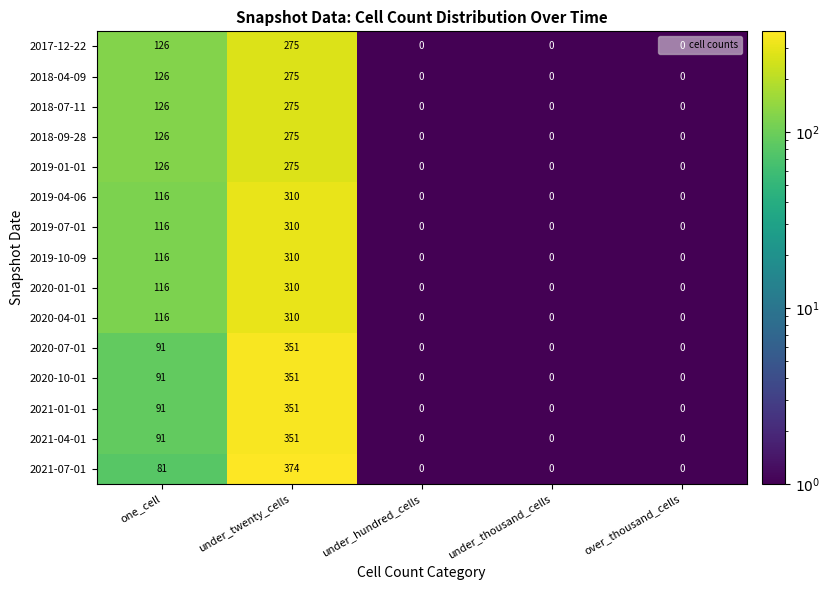

Is the value of 2020-01-01 at under_twenty_cells greater than the value of 2017-12-22 at one_cell?

Yes